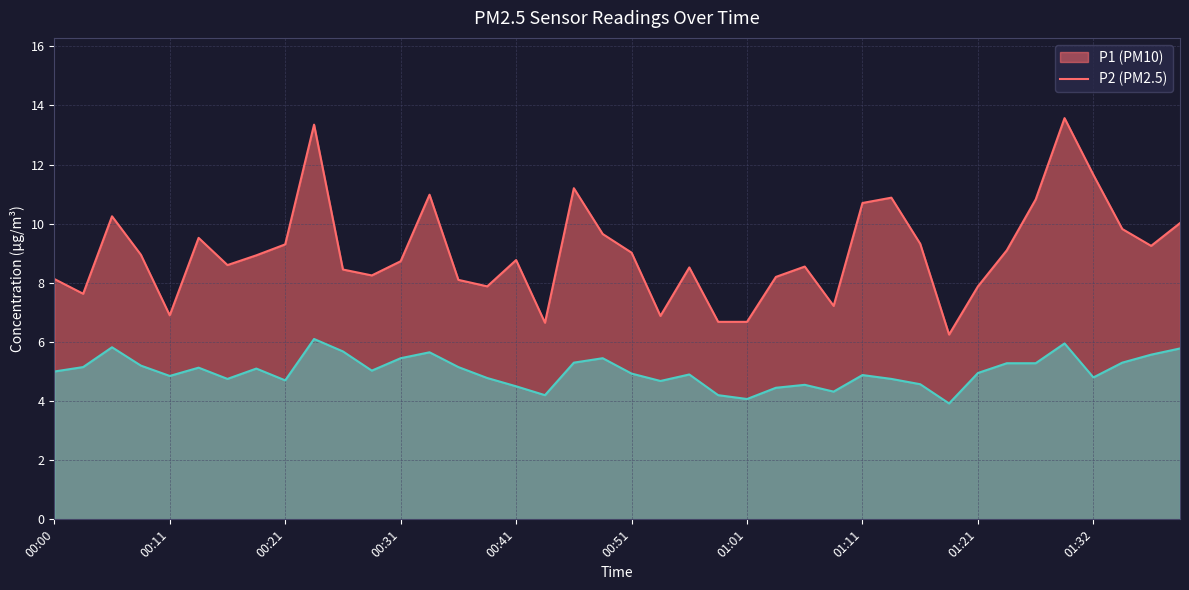

True or false: P2 and P1 intersect in this chart.

False